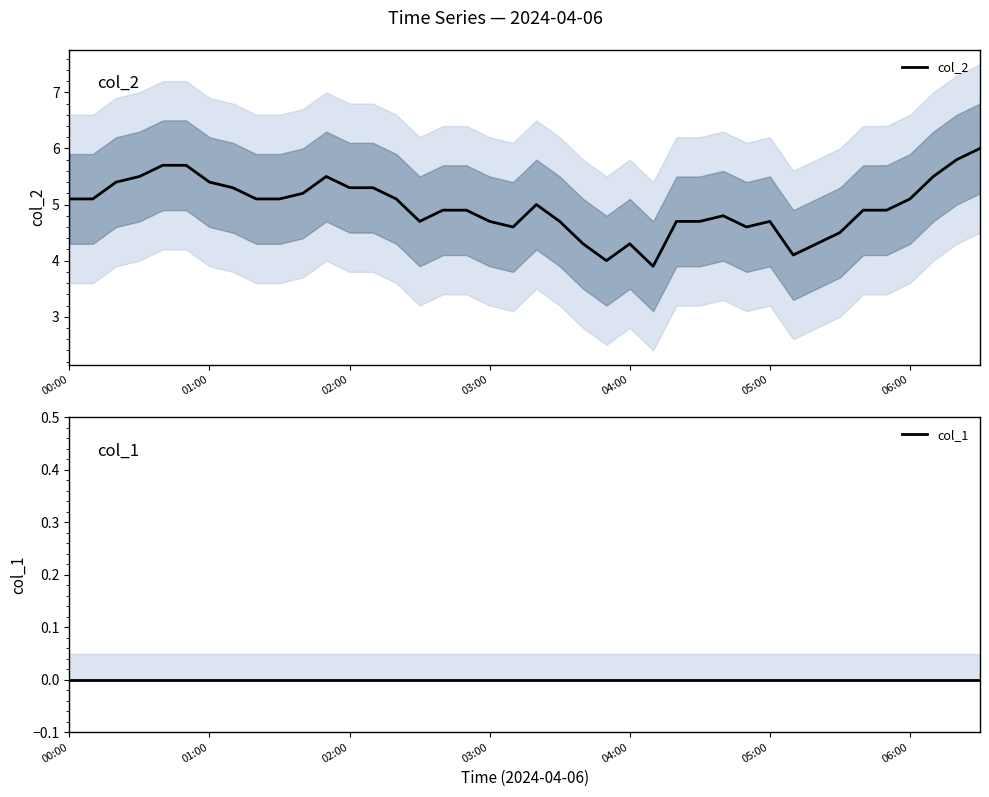

What is the maximum value for col_2?

6.0